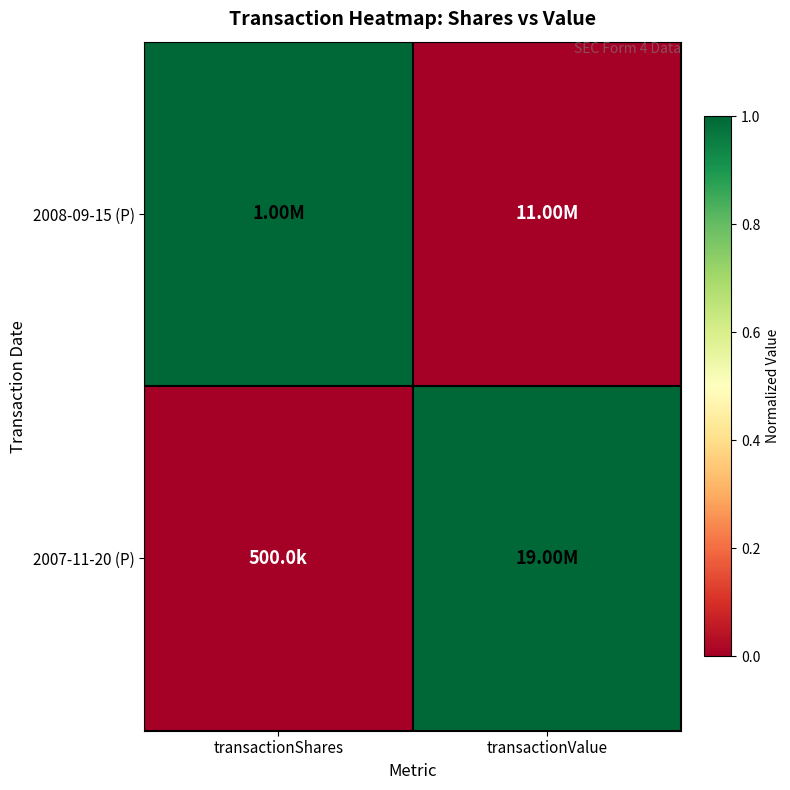

Reading left to right, what are all the values shown in this chart?

2008-09-15 (P): transactionShares=1	transactionValue=0
2007-11-20 (P): transactionShares=0	transactionValue=1